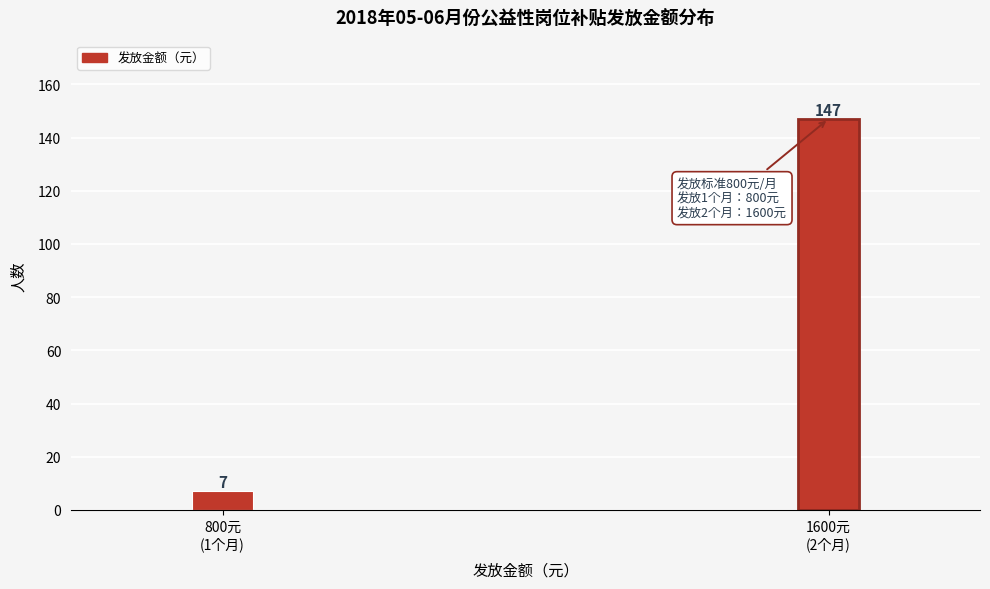

Reading right to left, transcribe all the data shown in this chart.

147	7